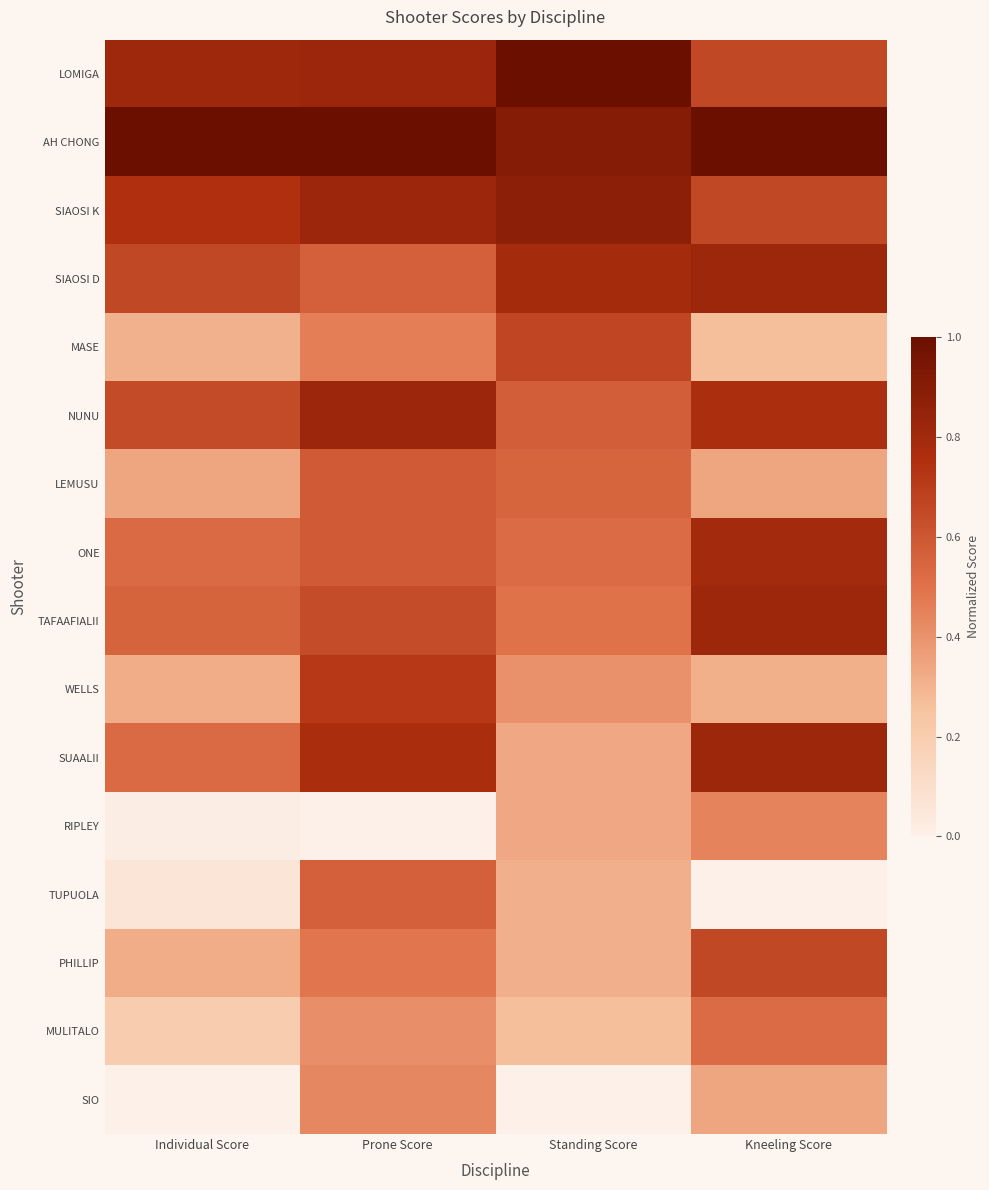

Which has a higher value, Standing Score or Kneeling Score?

Standing Score